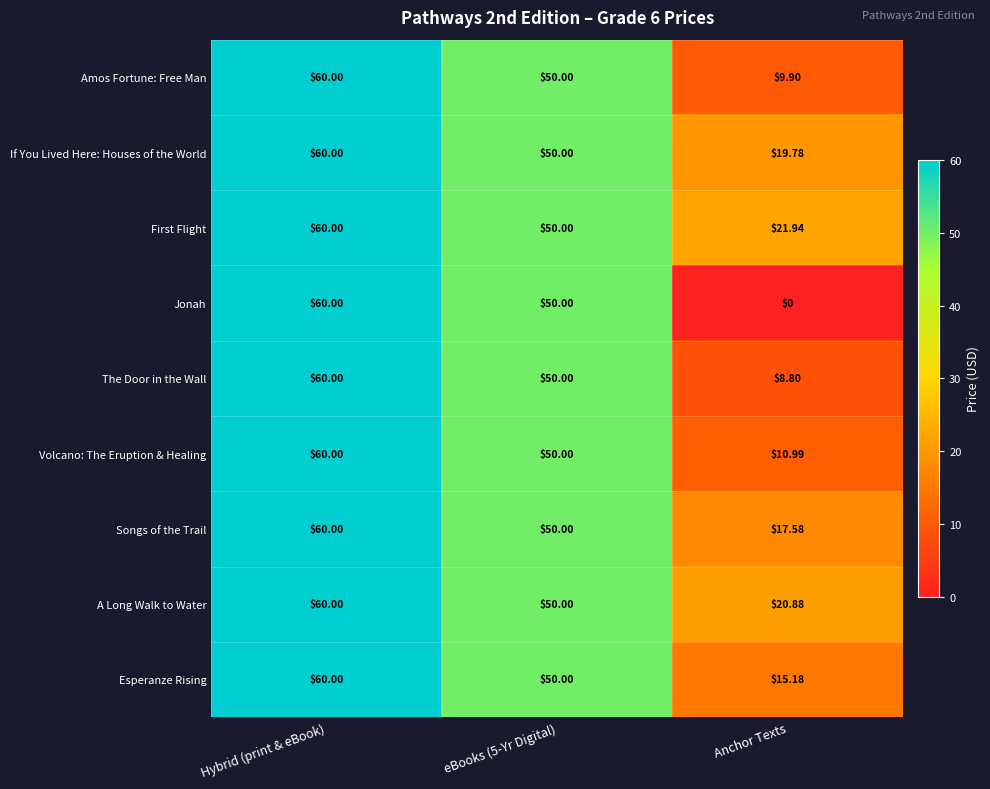

Where does the Esperanze Rising series first go above 50?

Hybrid (print & eBook)